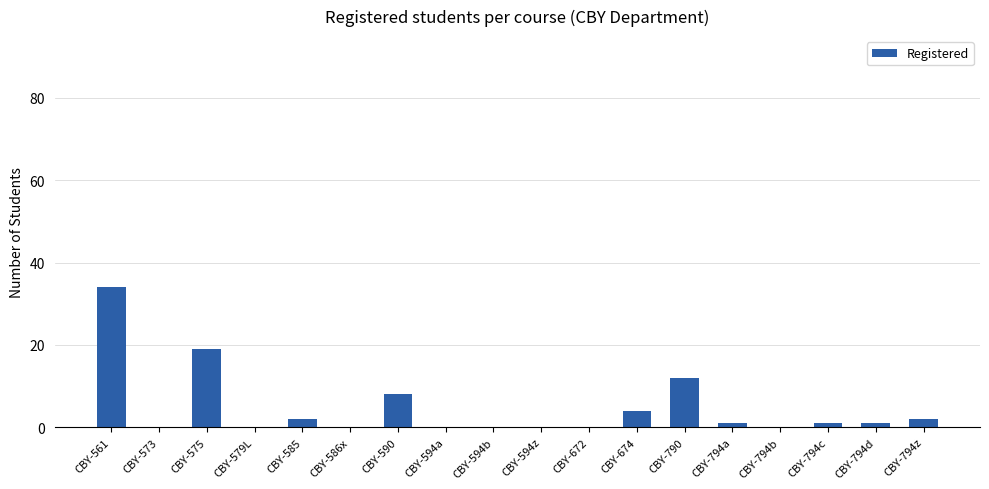

At which label is the value closest to 17?

CBY-575